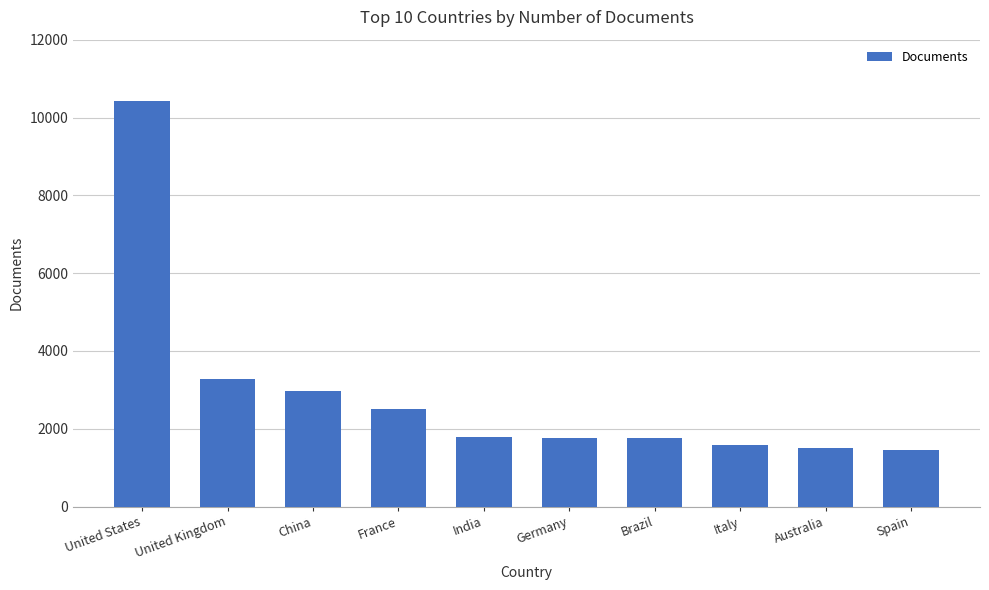

What is the minimum value shown in the chart?

1466